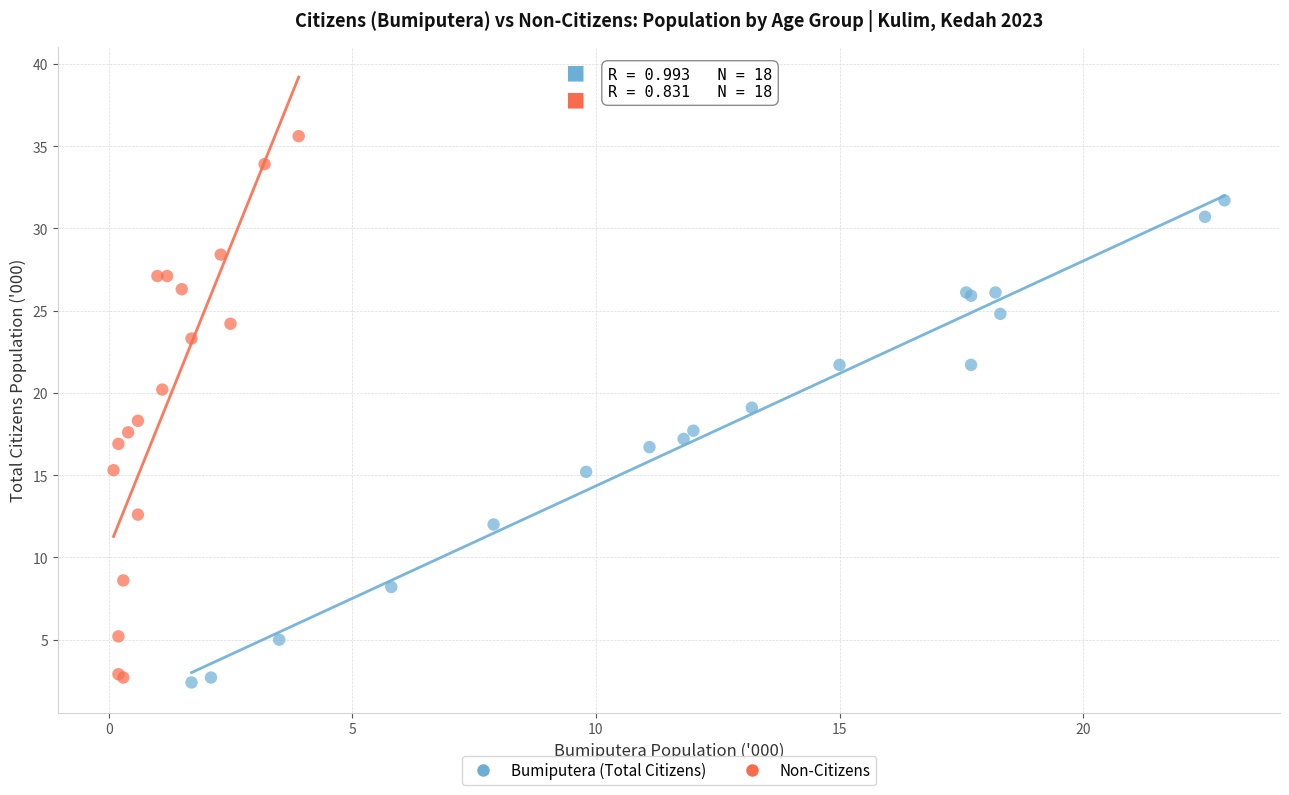

Which series contains the highest Y value?

Non-Citizens